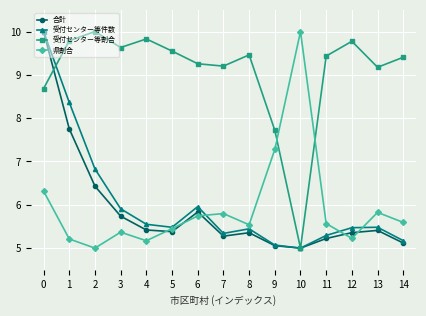

Which category has the lowest value in the 県割合 series?

2